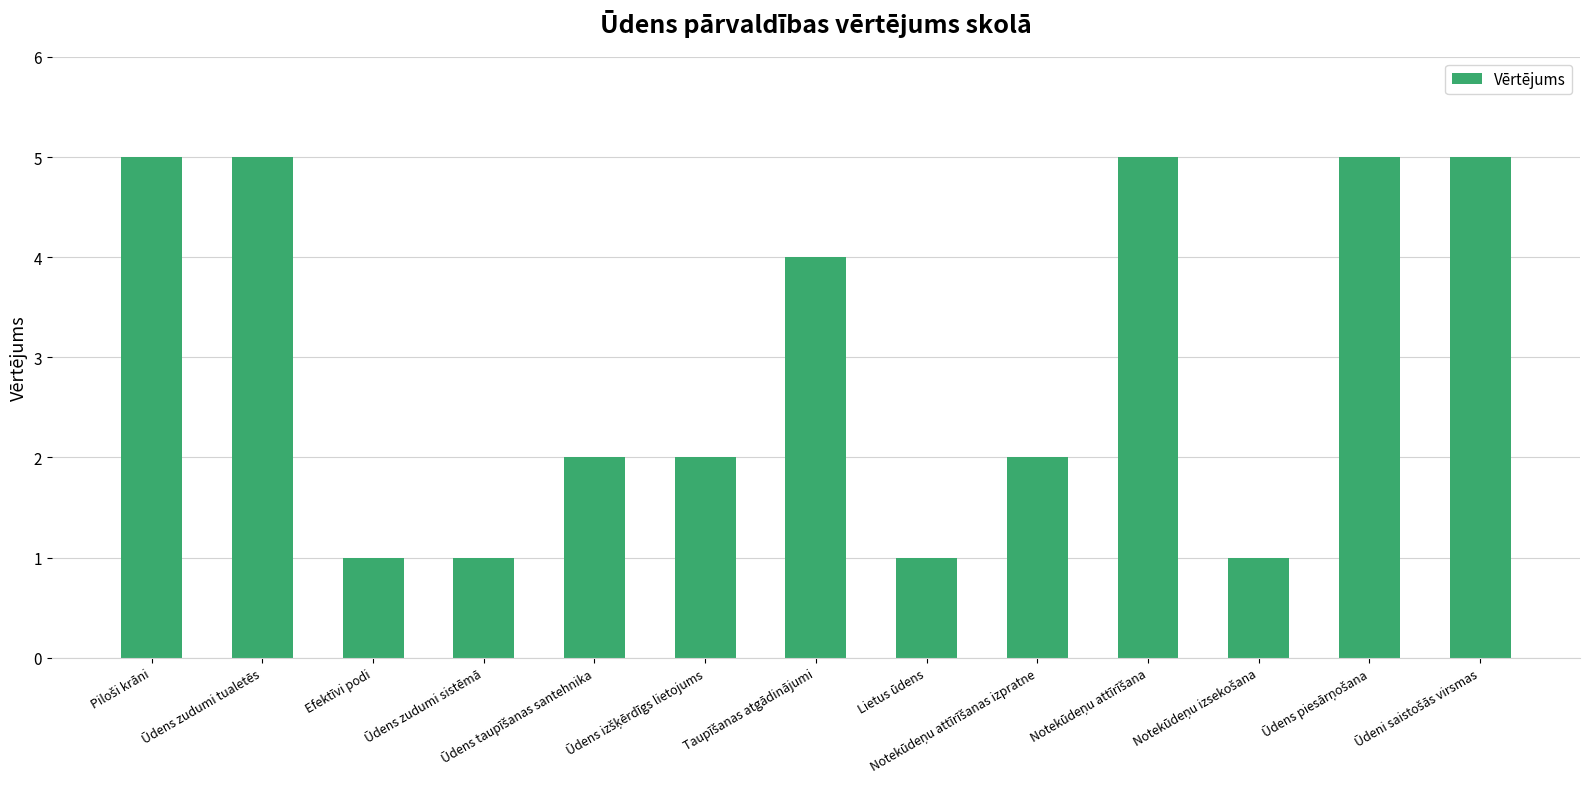

Is it true that the value at Ūdens zudumi tualetēs is 9?

False